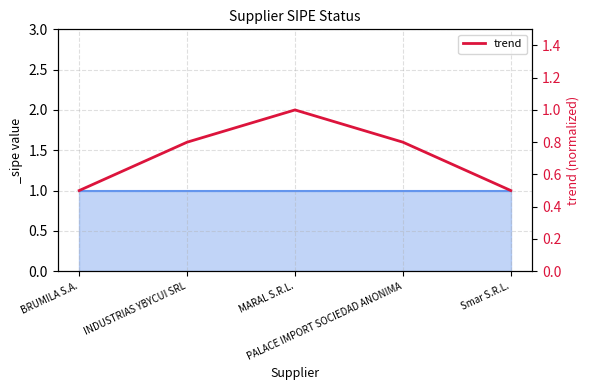

What is the label of the 1st point from the right?

Smar S.R.L.